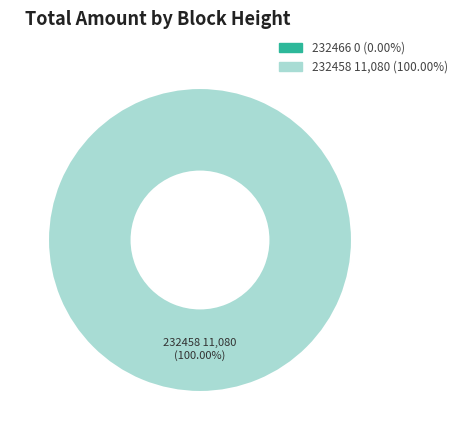

Is there a majority slice in this chart?

Yes